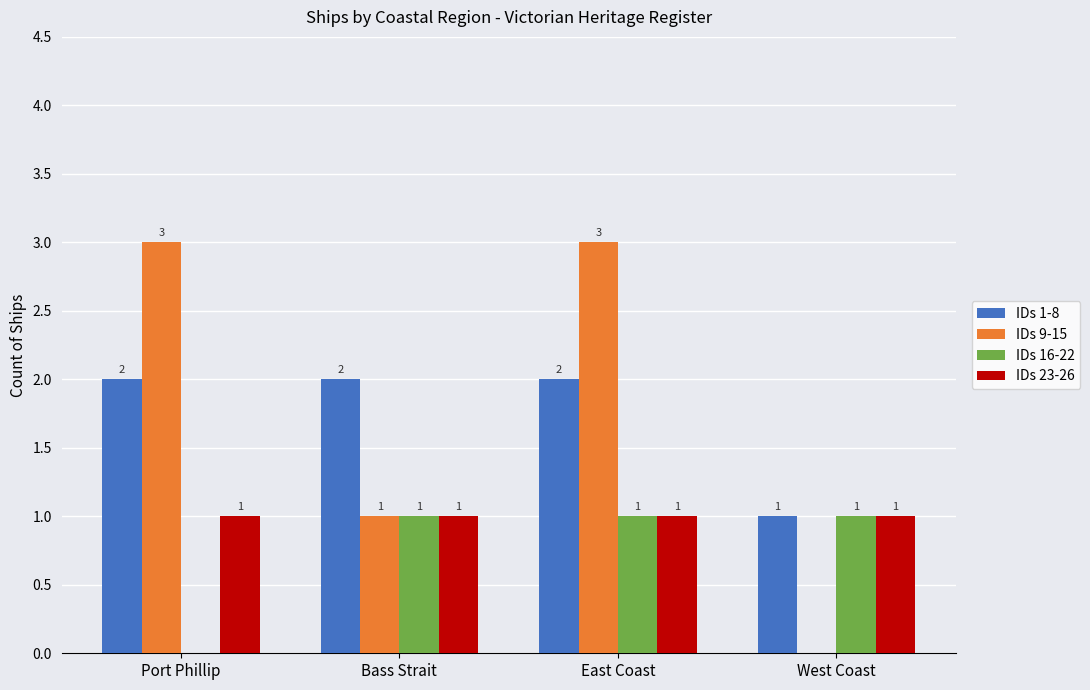

Which series has the largest range (max minus min)?

IDs 9-15